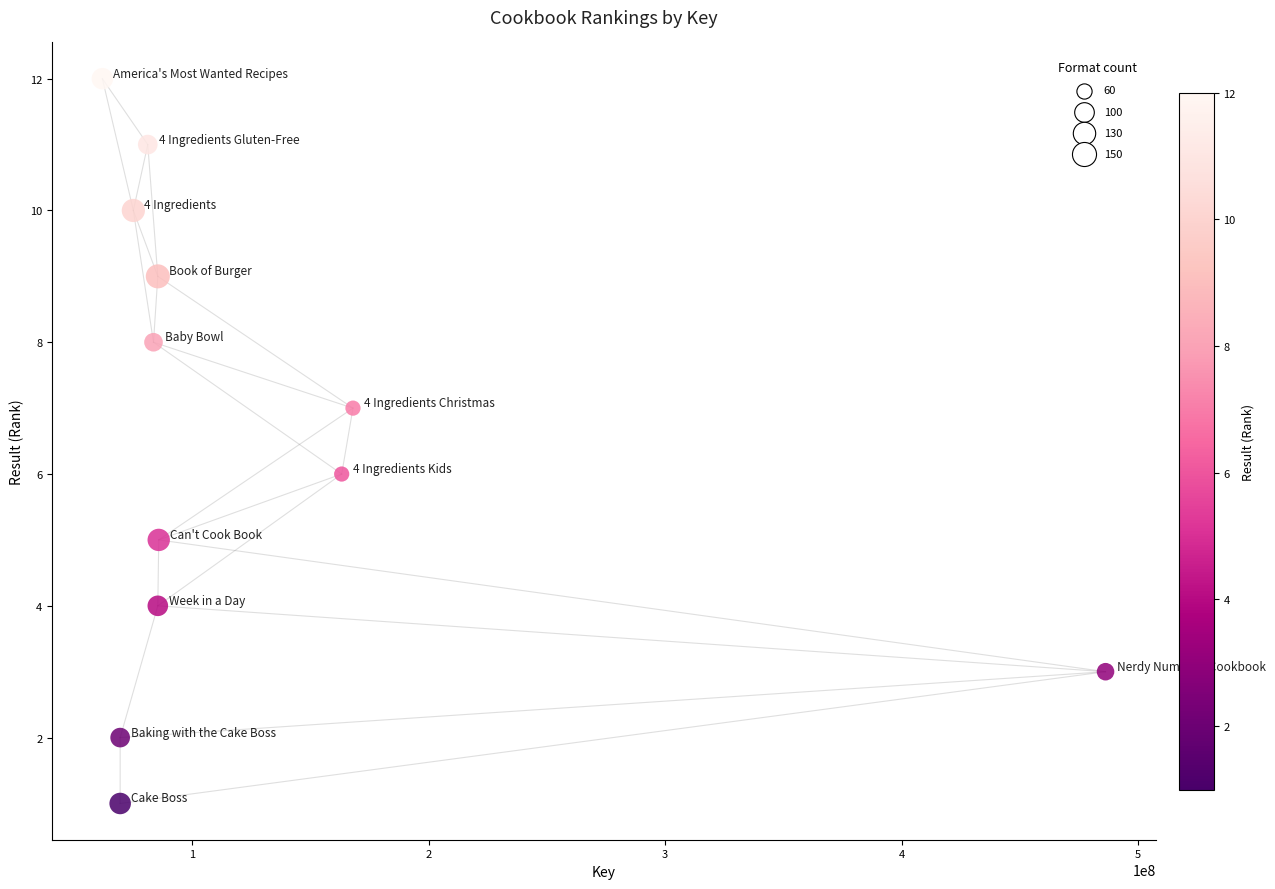

What is the average X value?

126241724